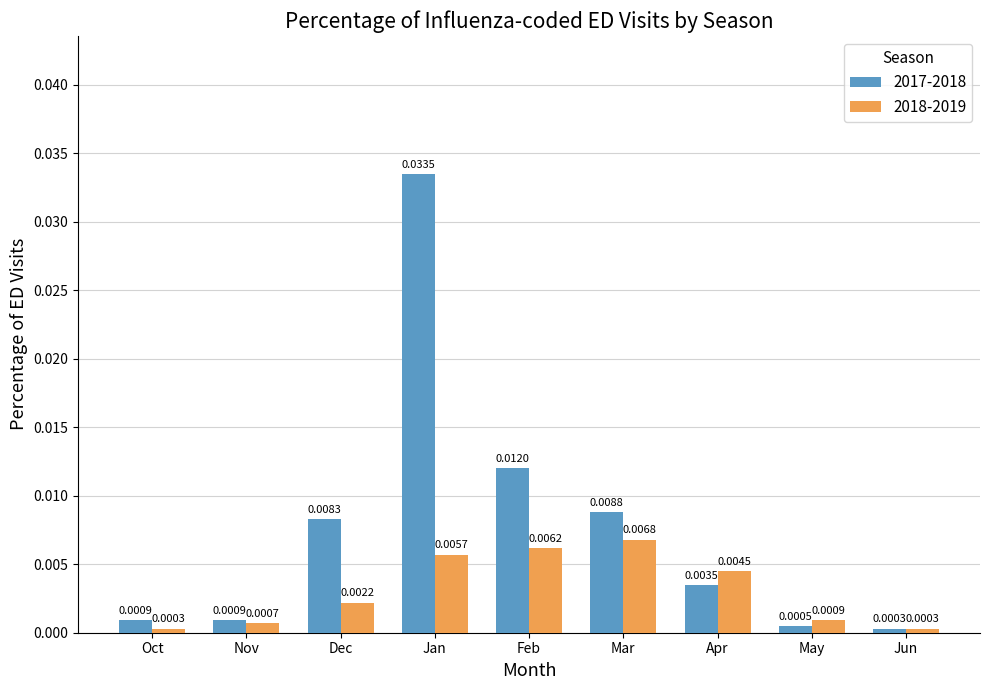

Which series changed the most between Dec and Mar?

2018-2019